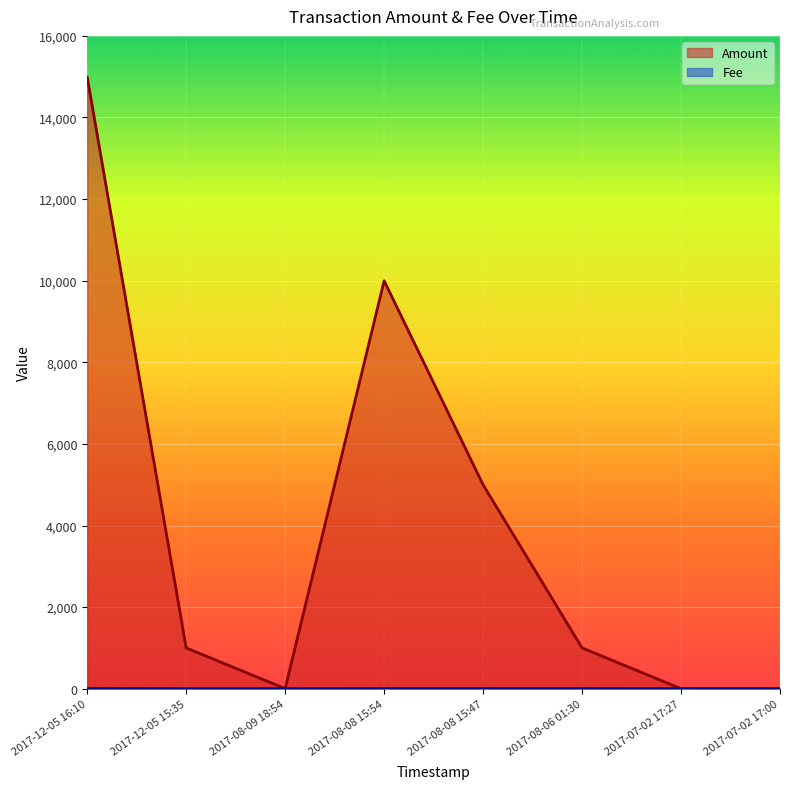

At how many categories does at least one series exceed 9632?

2